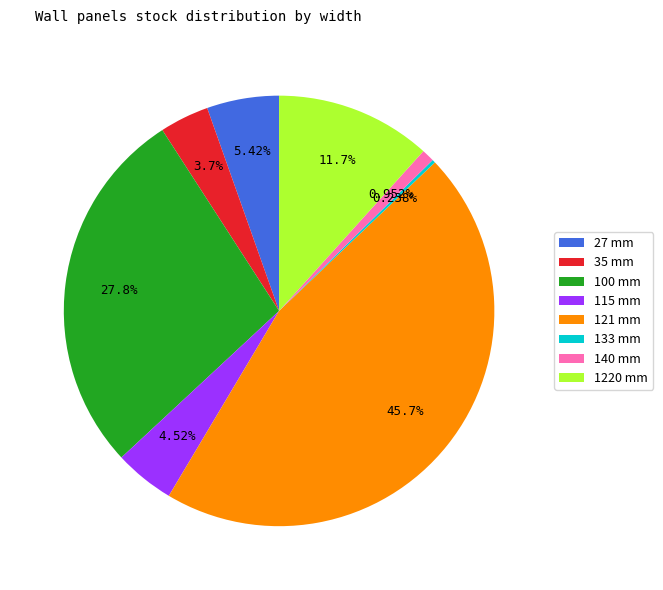

Is 140 mm the majority of the pie?

No